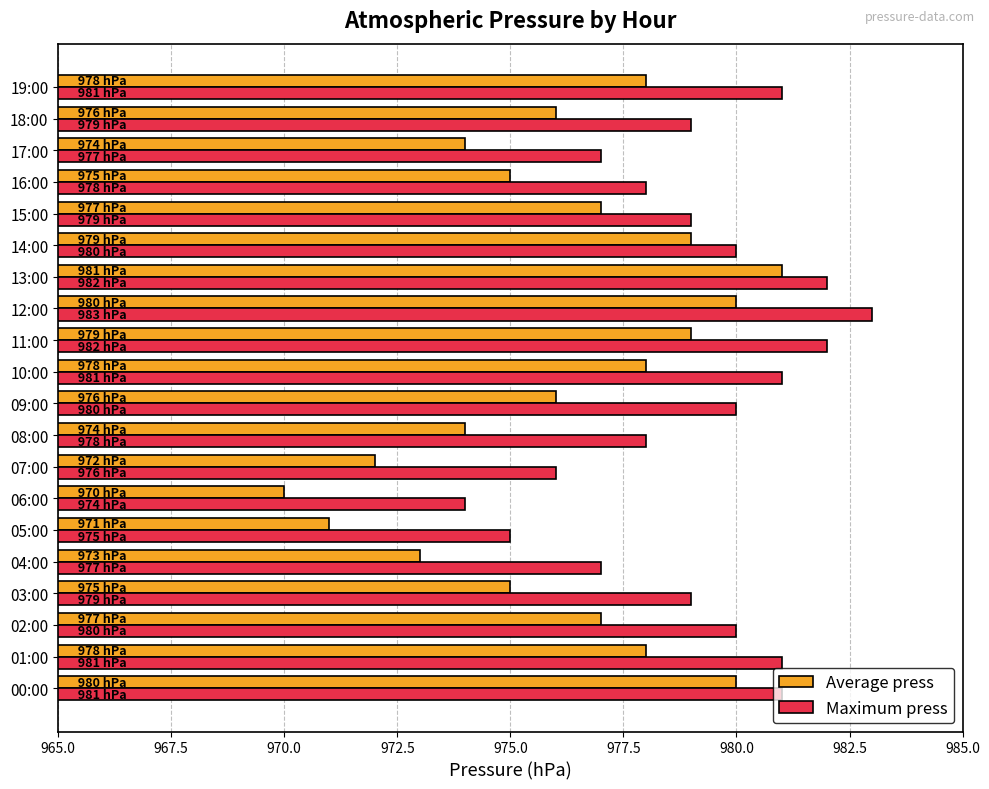

What is the spread (max minus min) of values at 16:00?

3